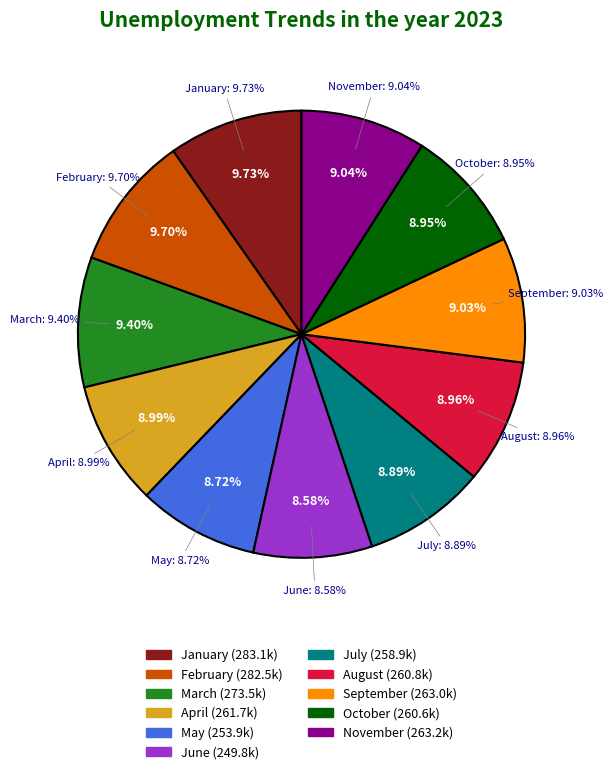

To the nearest percent, what is the difference between the November and January slice percentages?

1%